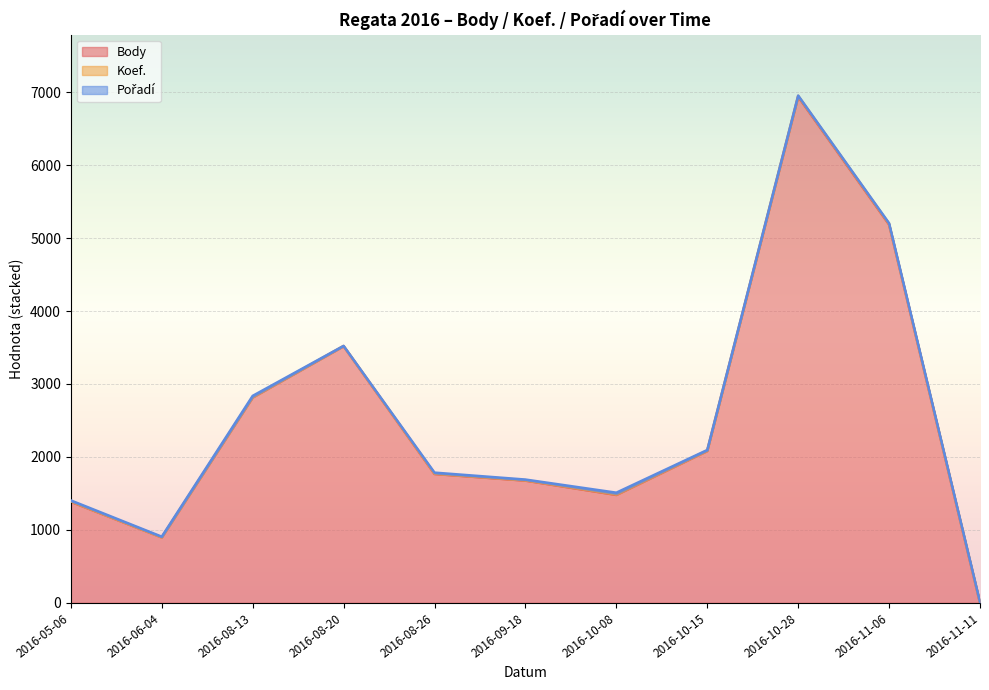

Between 2016-10-28 and 2016-09-18, which is larger?

2016-10-28